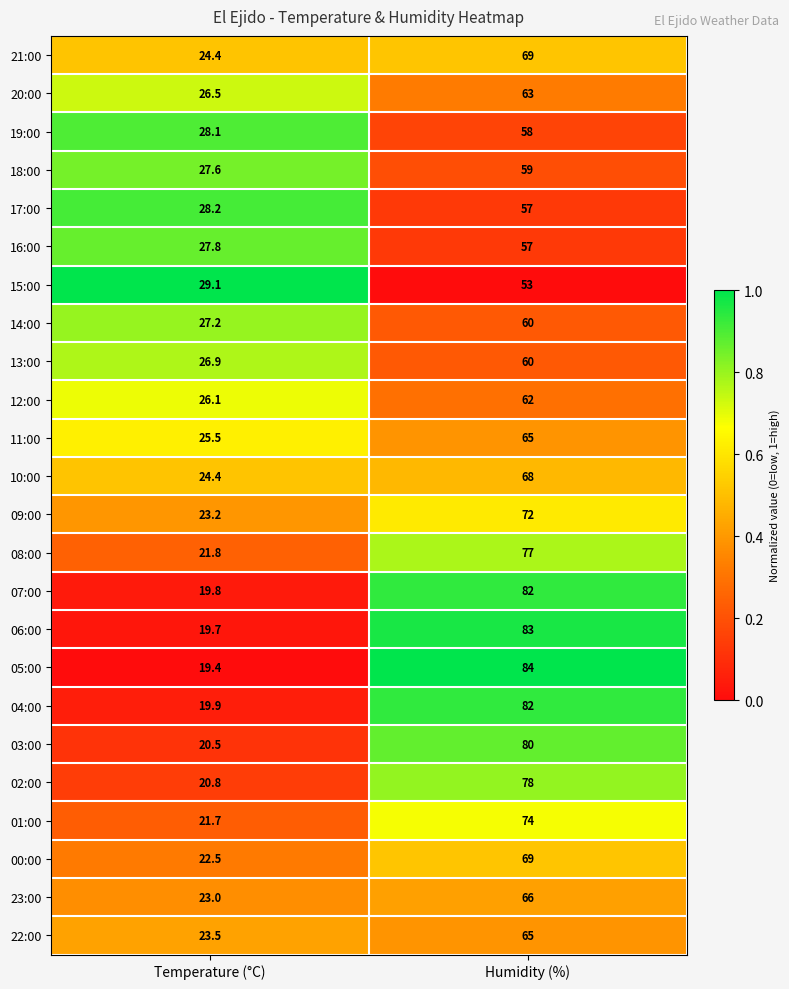

At which label is 21:00 closest to 46?

Temperature (°C)